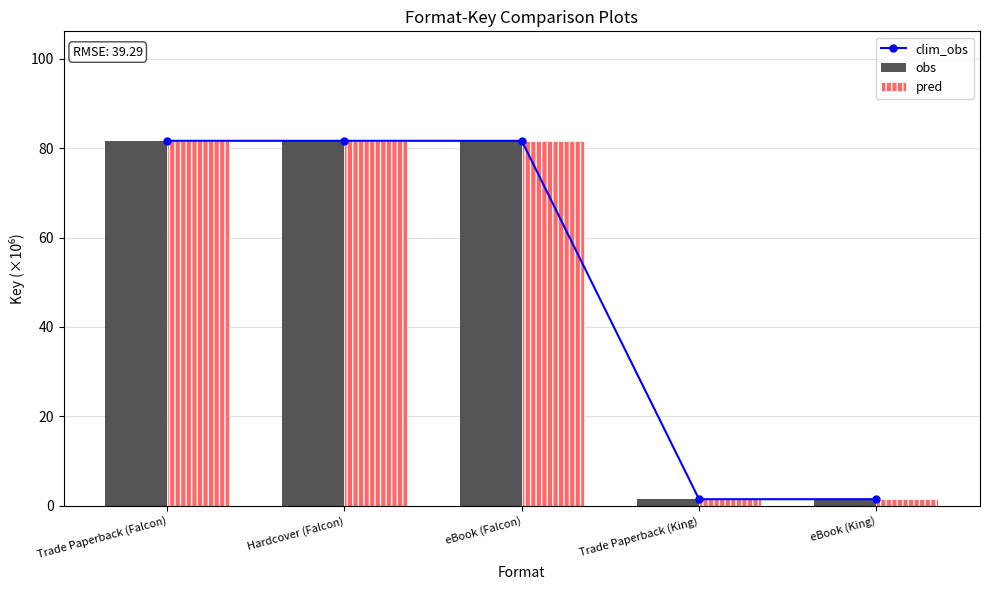

What is the difference between the pred values at Trade Paperback (King) and Trade Paperback (Falcon)?

80.2